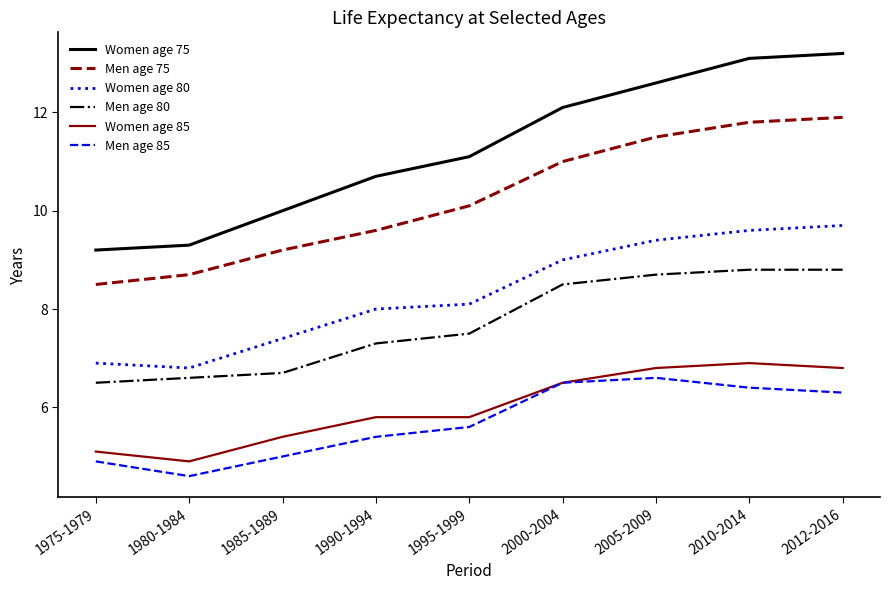

What is the lowest value of the Women age 80 series?

6.8